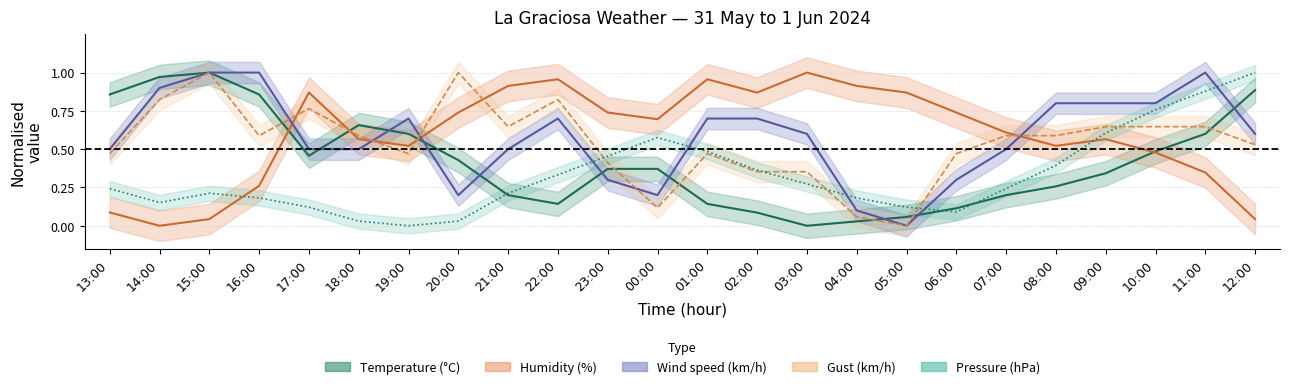

What is the difference between the second highest and minimum values in the Temperature (°C) series?

1.0